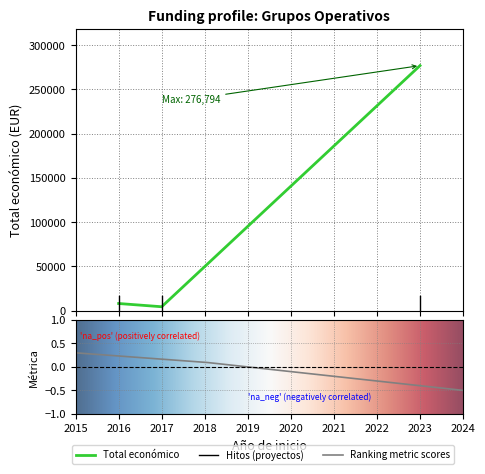

Which category has the lowest value across all series?

2017